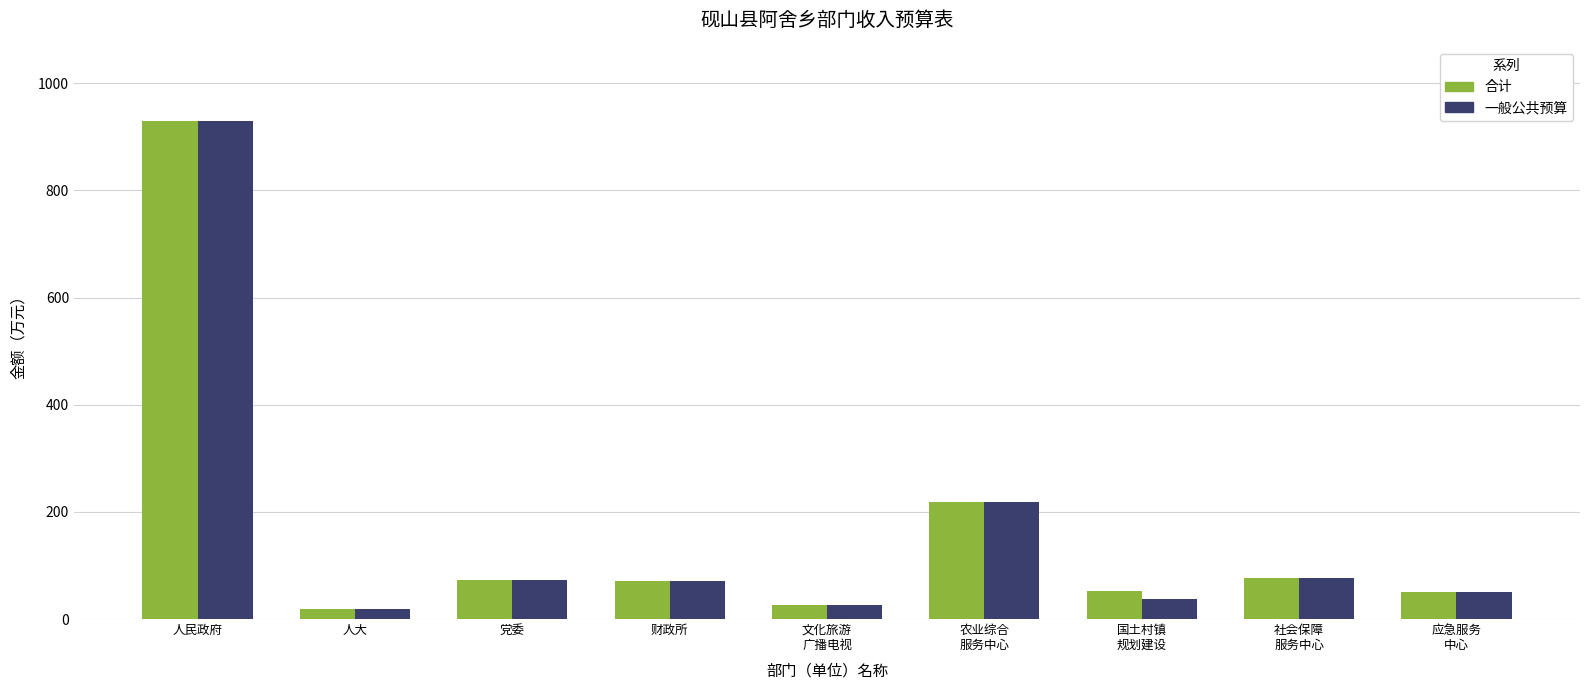

The value of 合计 at 财政所 is 70.2. True or false?

True